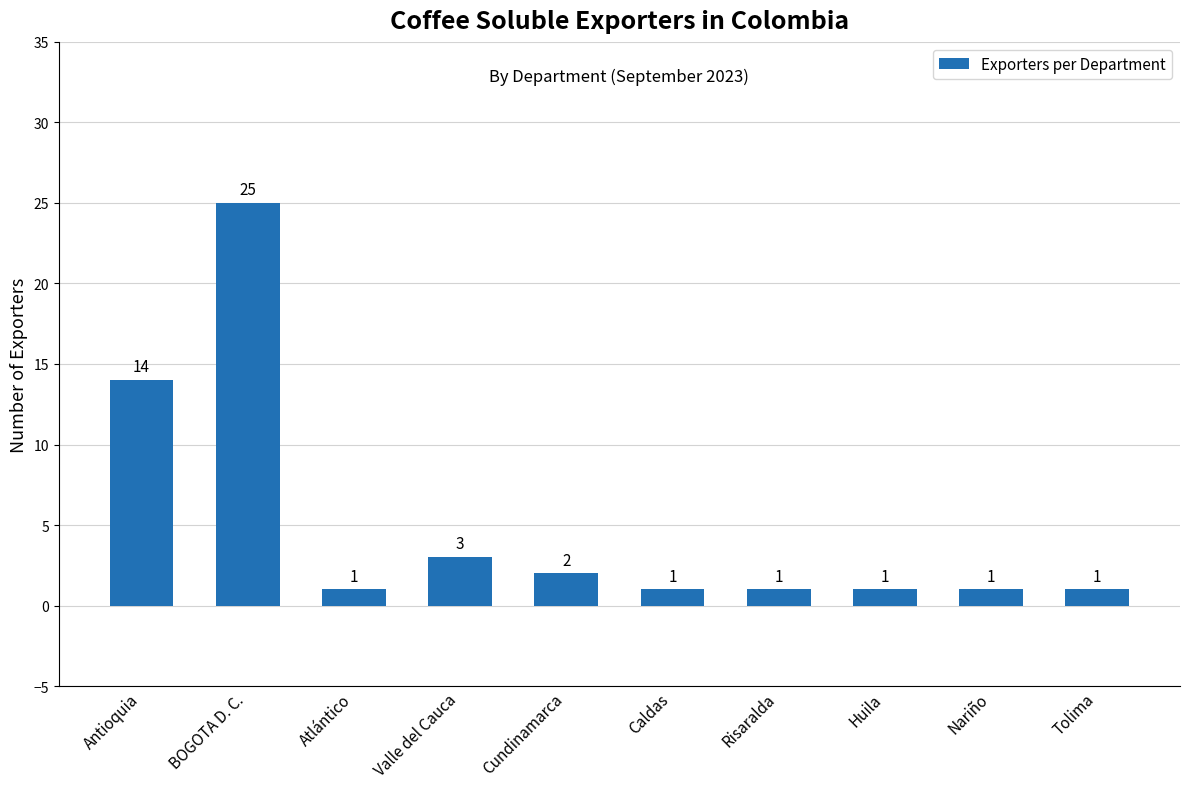

Reading right to left, transcribe all the data shown in this chart.

Tolima=1	Nariño=1	Huila=1	Risaralda=1	Caldas=1	Cundinamarca=2	Valle del Cauca=3	Atlántico=1	BOGOTA D. C.=25	Antioquia=14